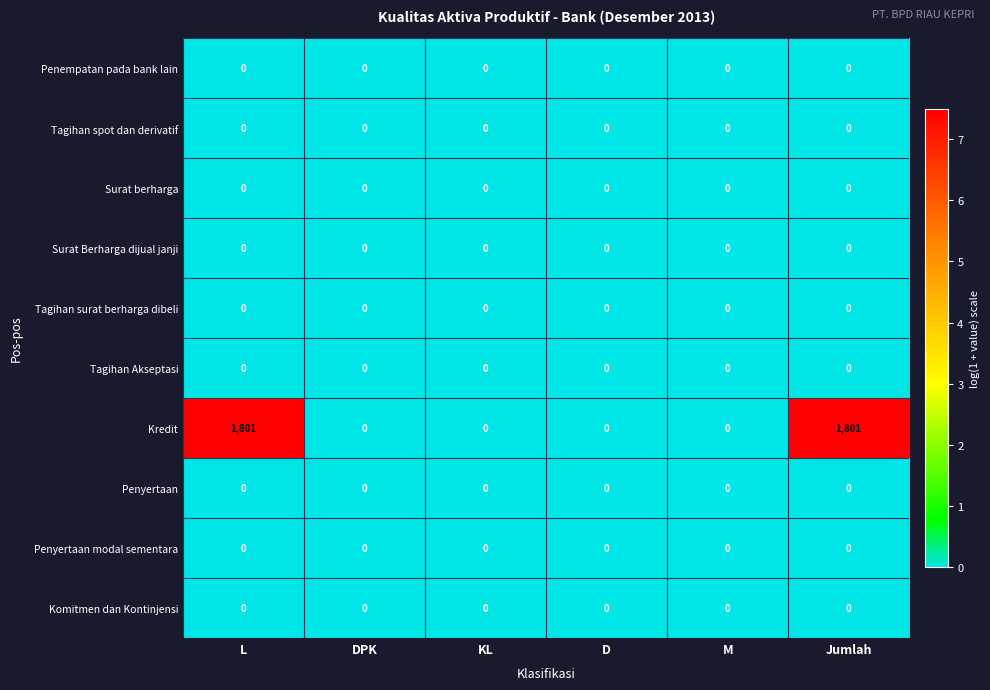

What is the greatest value displayed?

1801